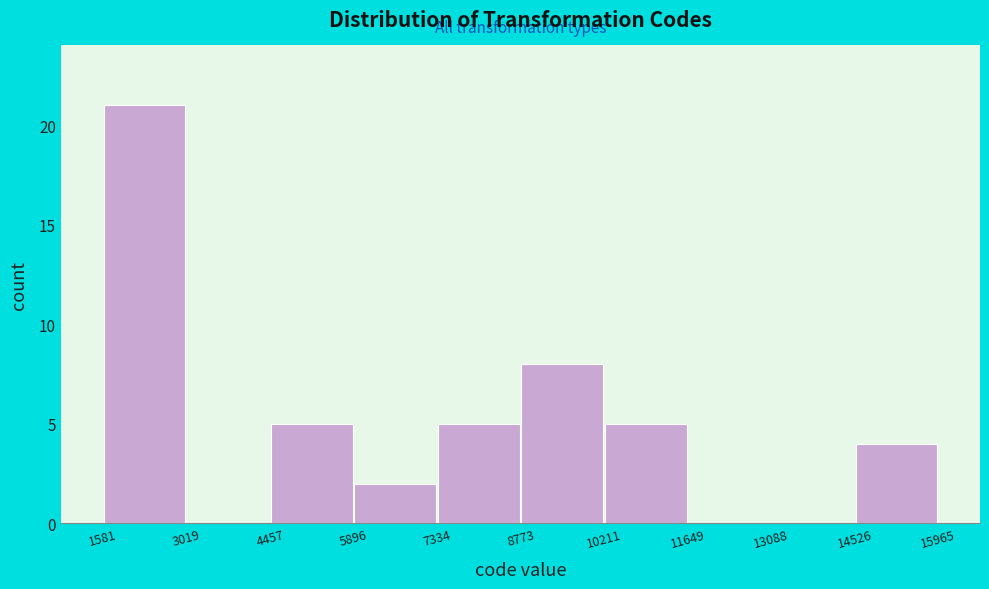

What is the height of the bar covering 4457 to 5896 on the x-axis? The values are not printed on the chart, so give them approximately, as read against the axis.

5